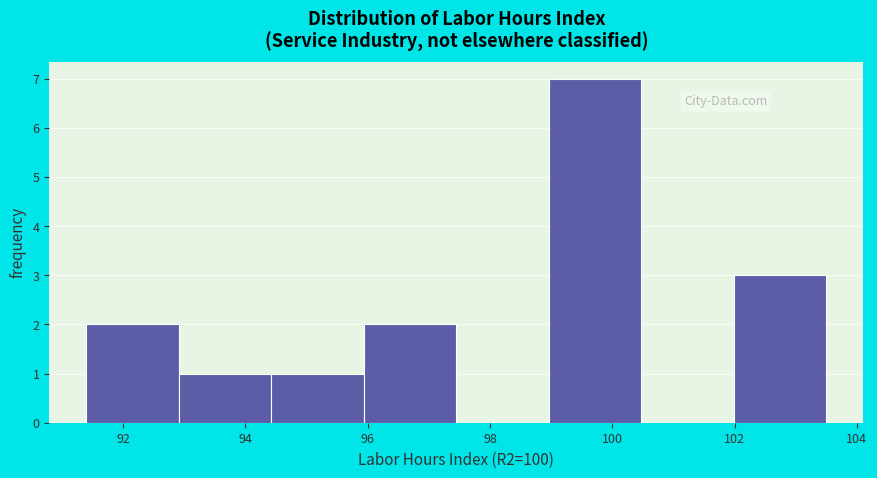

Reading left to right, list every bar in this chart as the range it spans on the x-axis followed by its height. Neither the bar edges nor the heights are printed on the chart, so give them approximately, as read against the axes.

91.4 to 93.0: 2
93.0 to 94.4: 1
94.4 to 96.0: 1
96.0 to 97.4: 2
97.4 to 99.0: 0
99.0 to 100.4: 7
100.4 to 102.0: 0
102.0 to 103.6: 3